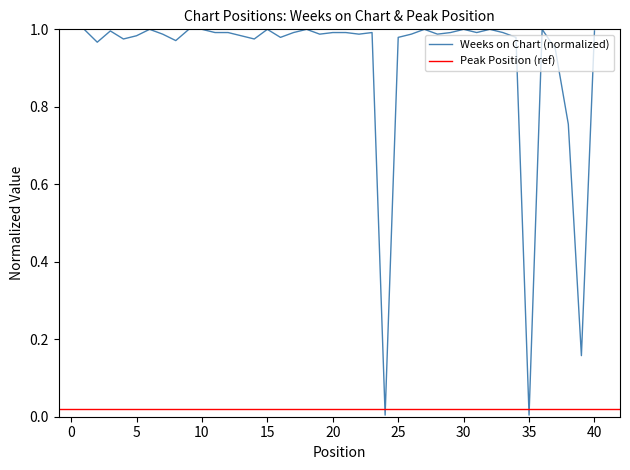

What value does the data have at 15?

1.0